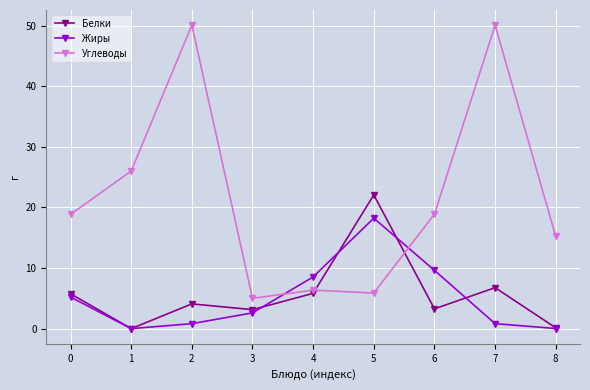

What is the value of the Белки point at the 9th from the left?

0.1